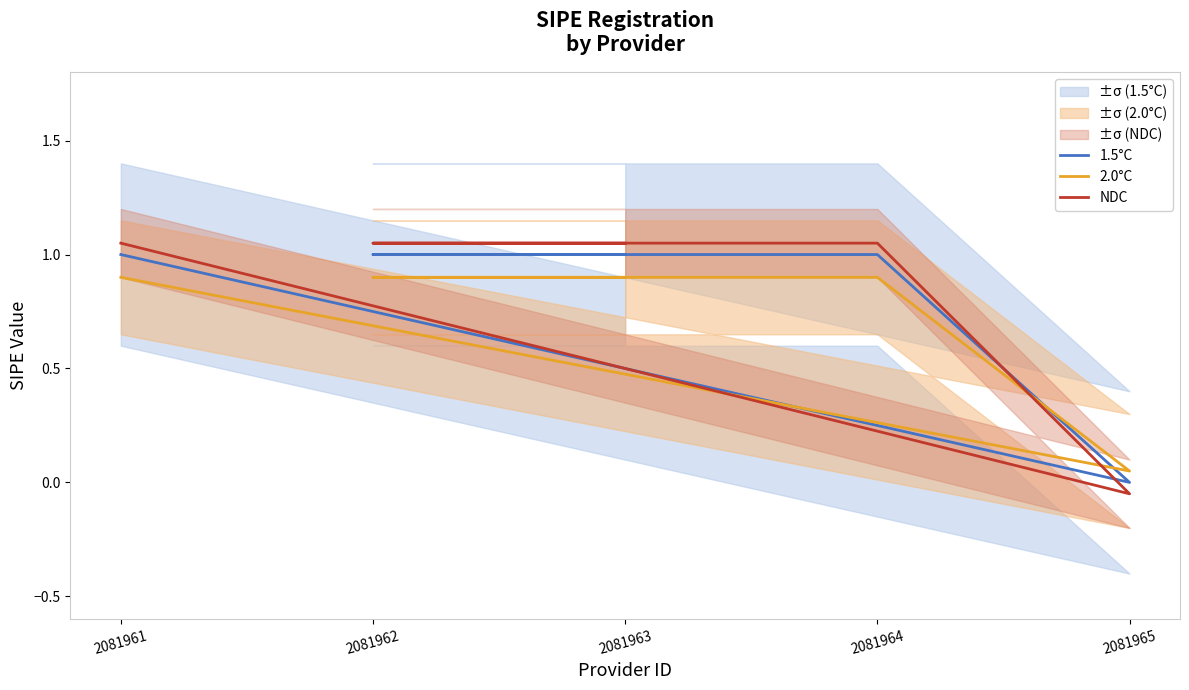

How many interior local valleys does the NDC series have?

1